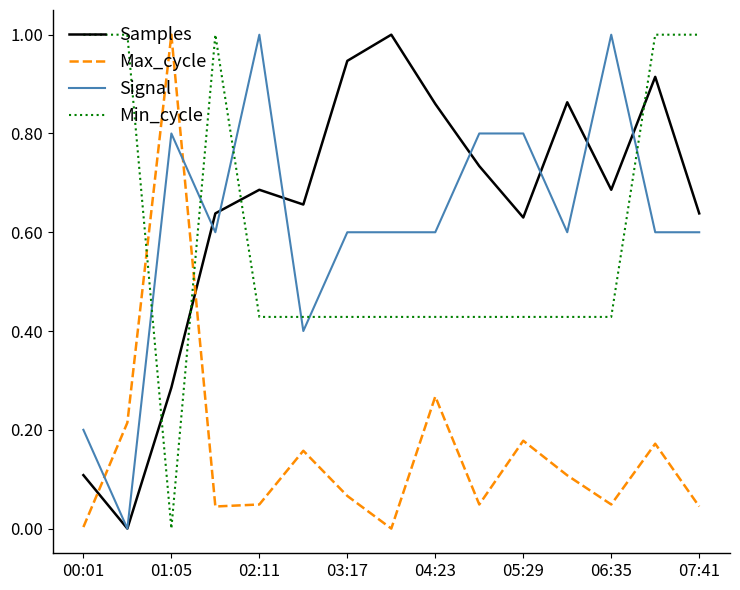

How many times do Signal and Max_cycle cross each other?

2